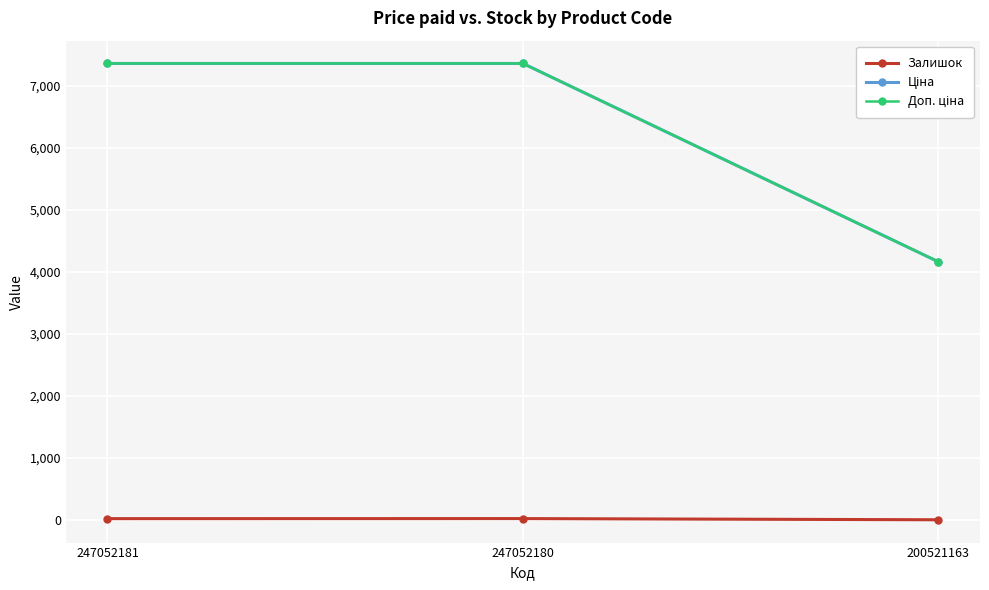

True or false: Залишок has a value of 21.0 at 247052180.

True